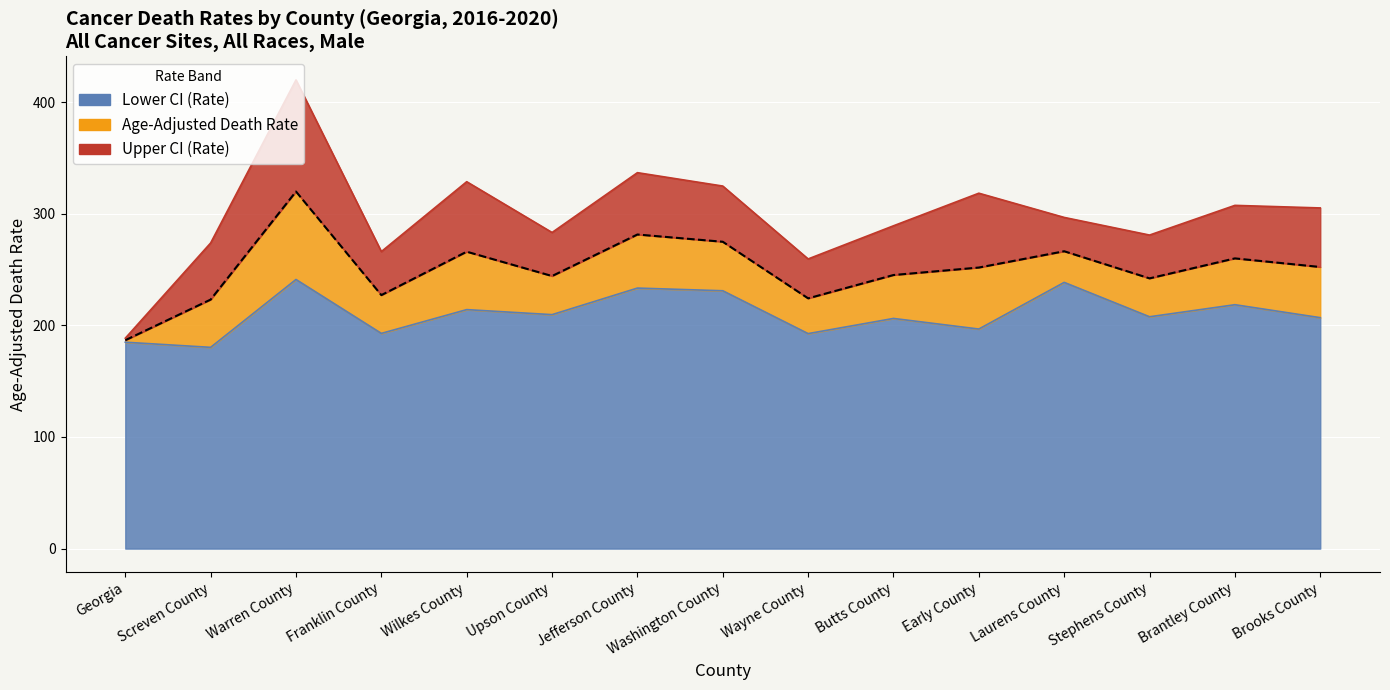

What is the total value across all series at Stephens County?

730.7